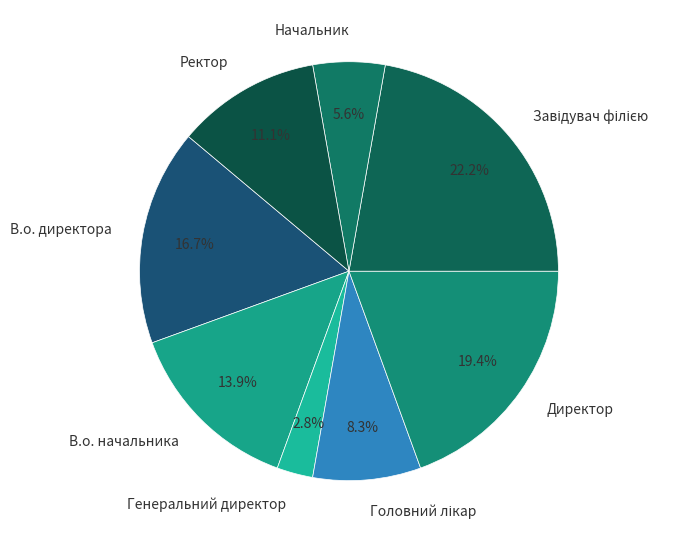

Is there a majority slice in this chart?

No